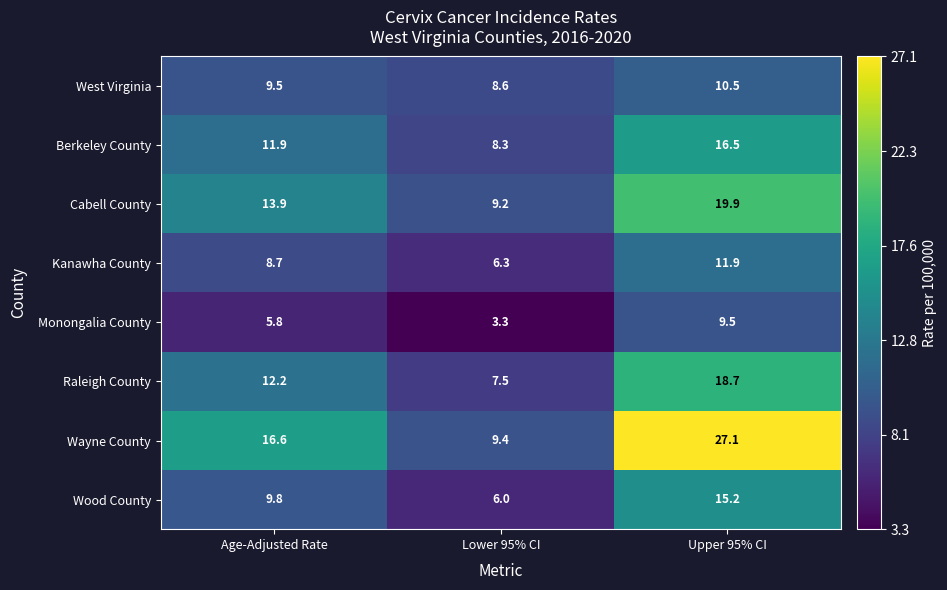

What is the sum of all Raleigh County values?

38.4